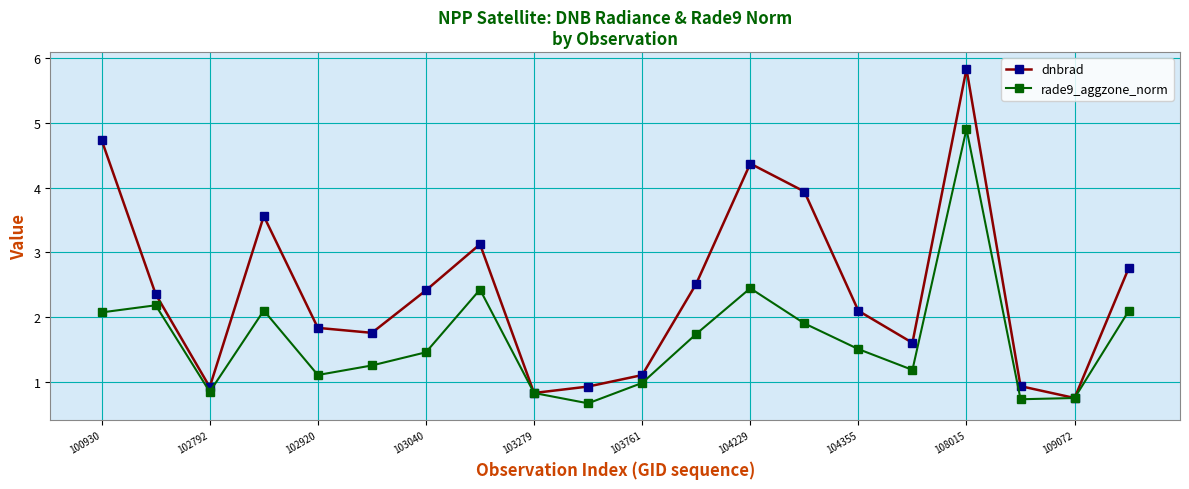

What is the greatest value displayed?

5.8